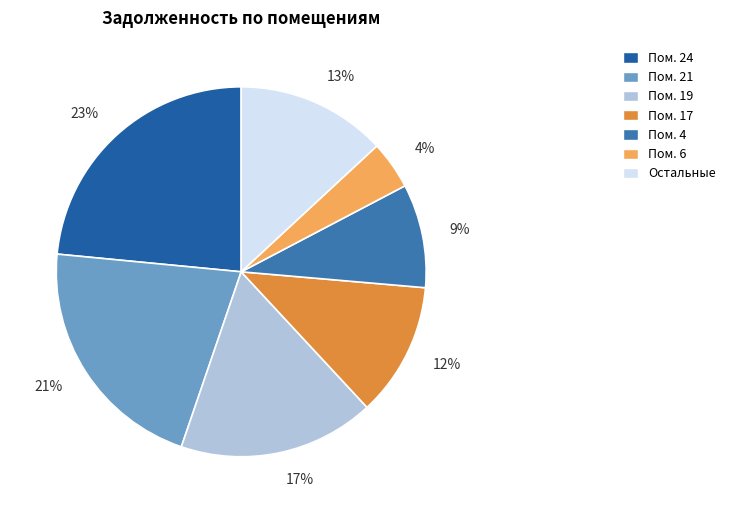

How many slices are in this pie chart?

7